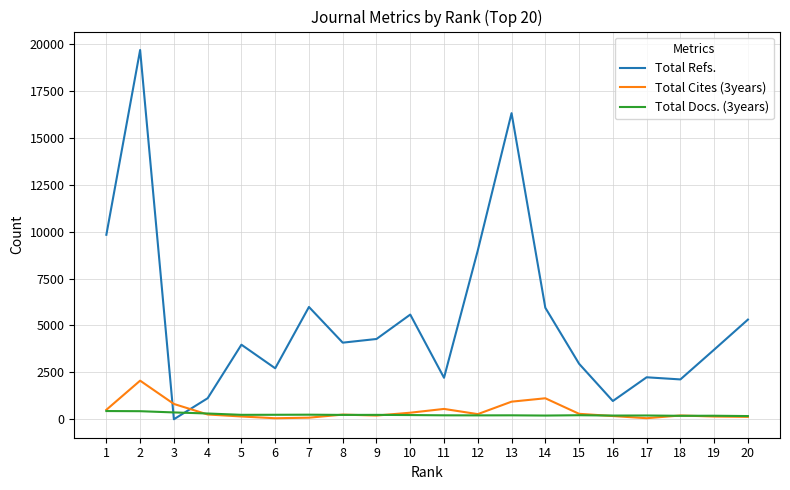

How many intersections are there between Total Refs. and Total Docs. (3years)?

2